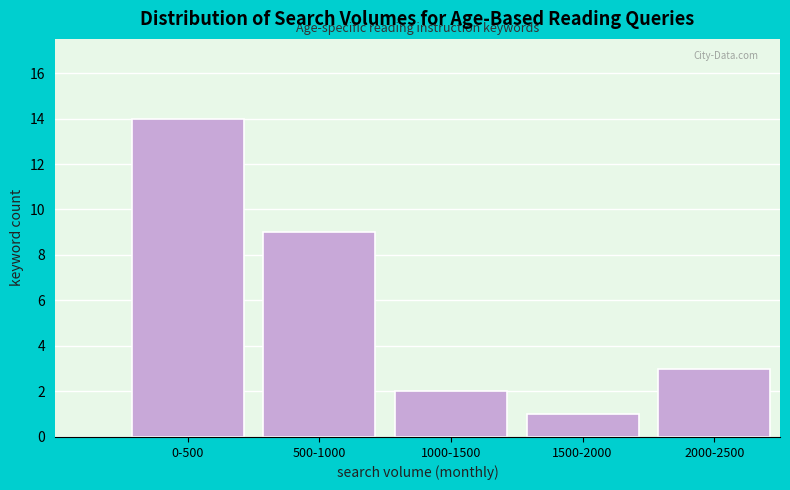

Reading left to right, list all the values displayed in this chart.

14	9	2	1	3